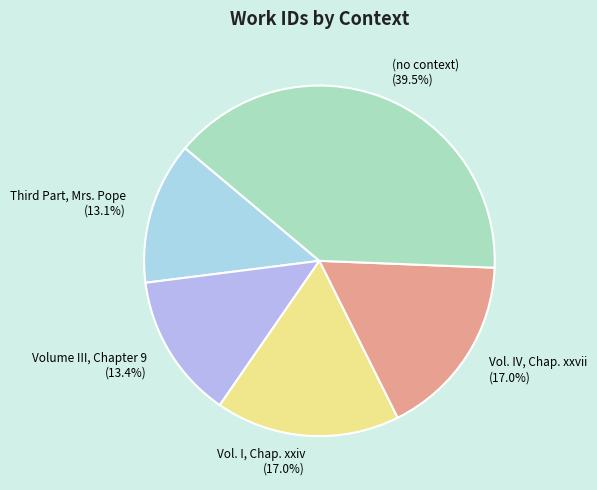

To the nearest percent, what is the difference between the Volume III, Chapter 9 and (no context) slice percentages?

26%